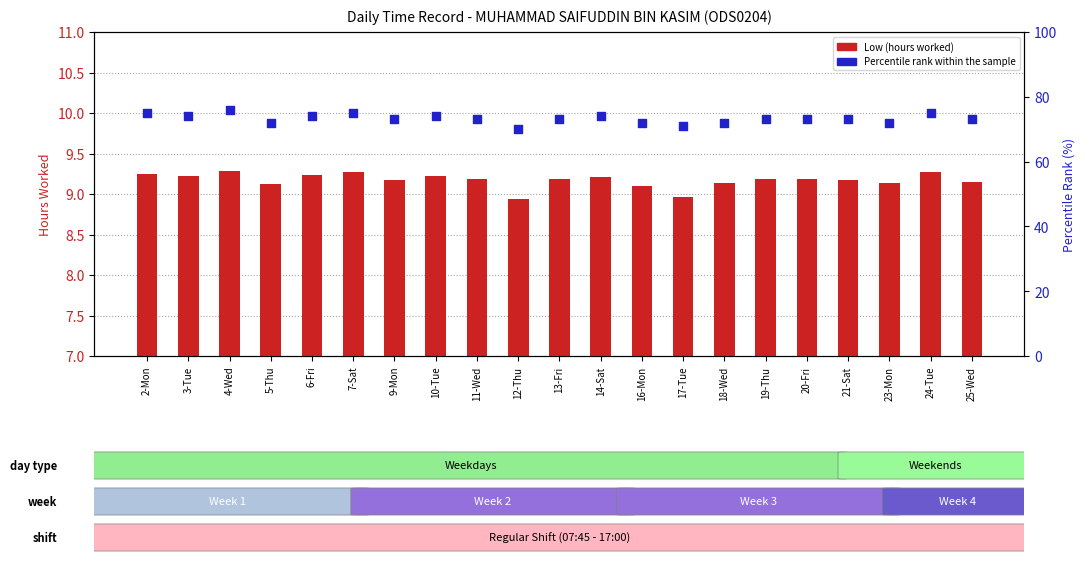

What are all the series names shown in the legend?

Low (hours worked), Percentile rank within the sample